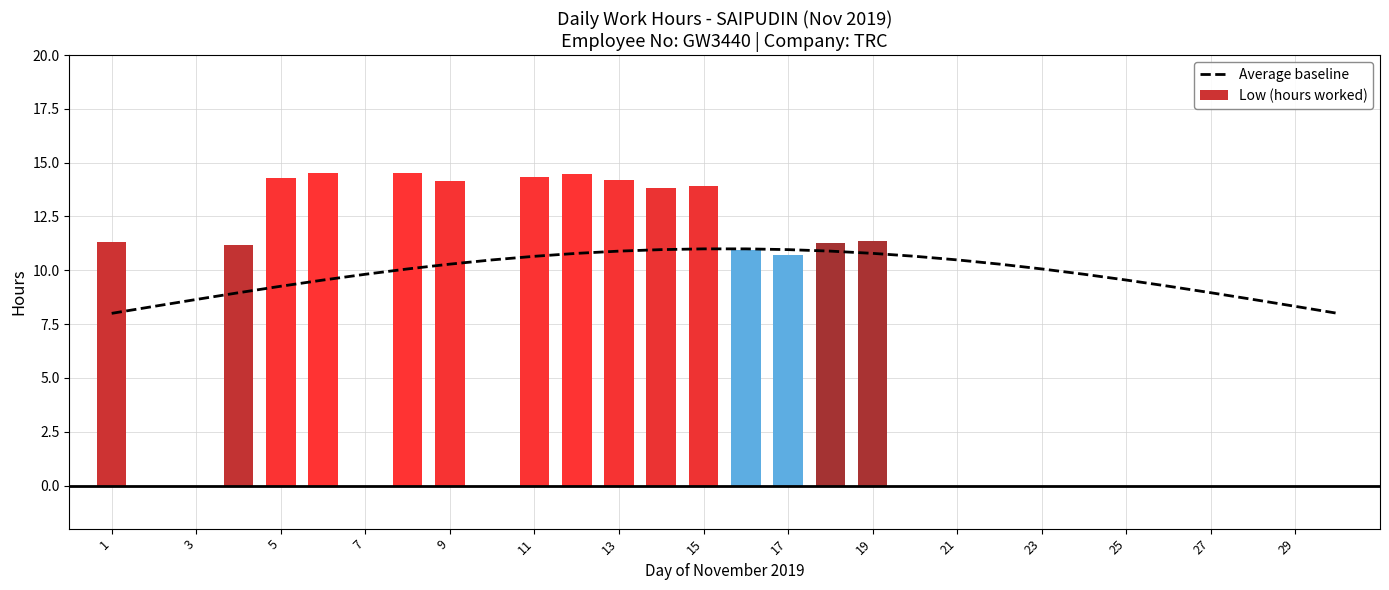

What is the sum of all Low (hours worked) values?

195.1